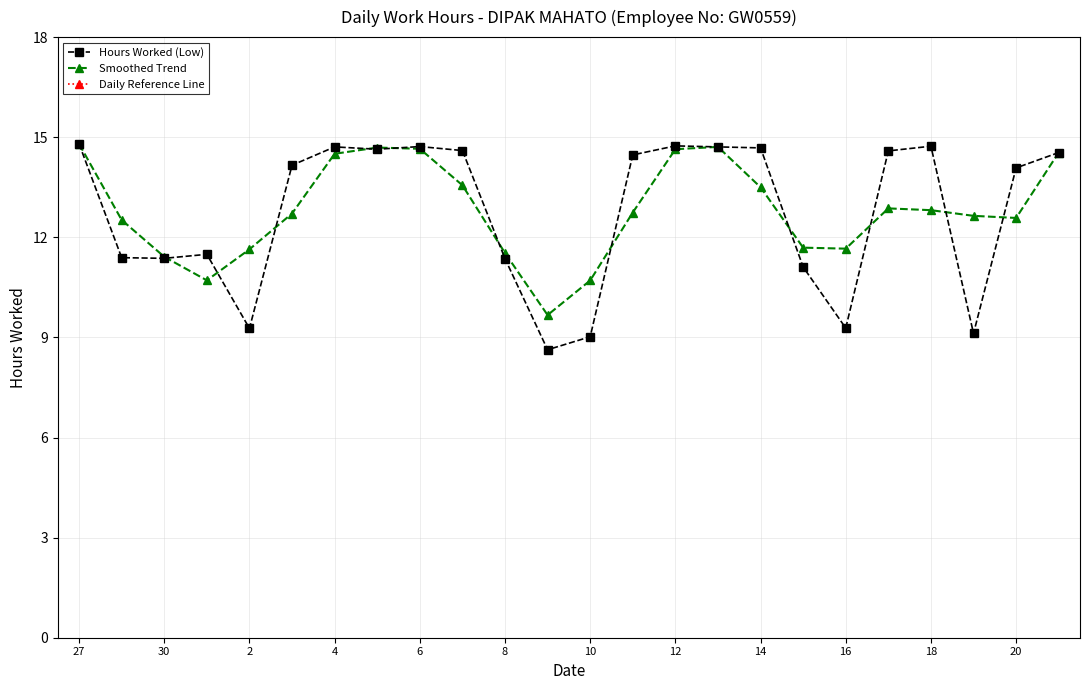

How many interior local valleys does the Daily Reference Line series have?

5